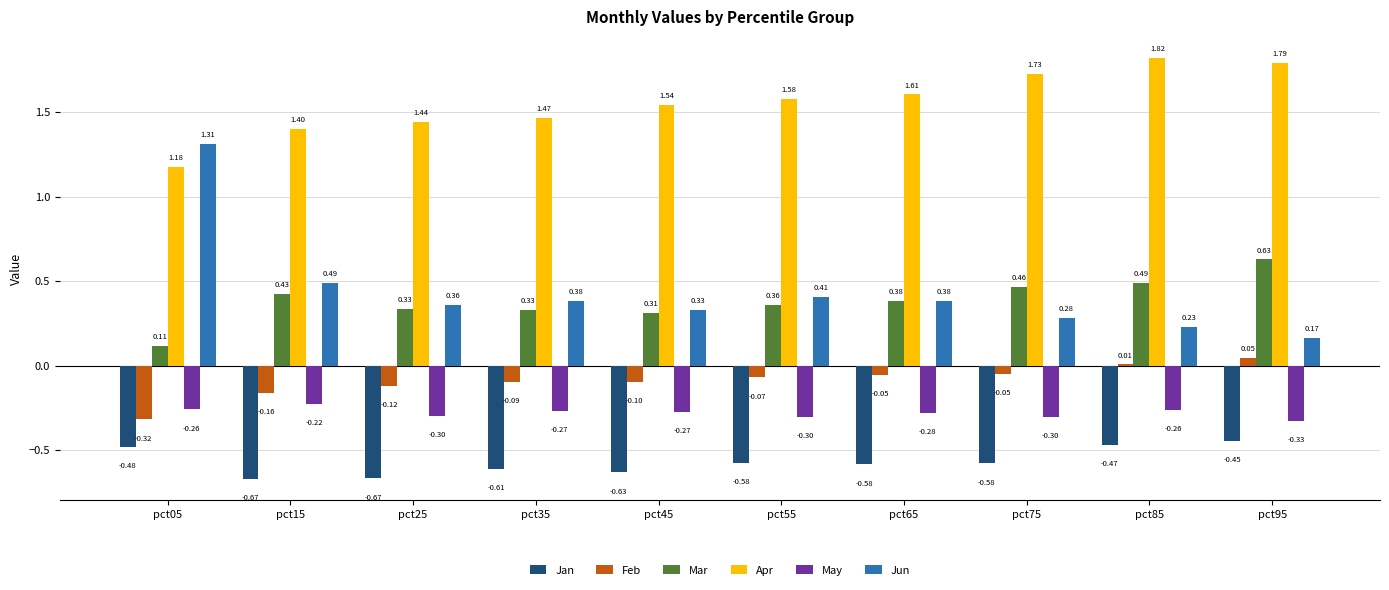

What is the sum of the Jan values at pct05 and pct95?

-0.9